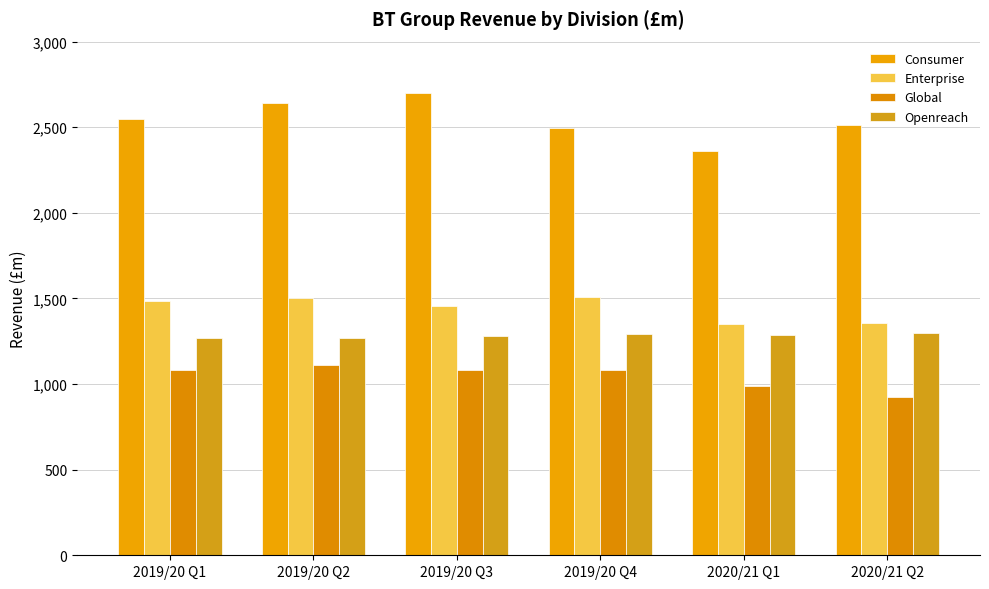

True or false: Global has a value of 1111 at 2019/20 Q2.

True